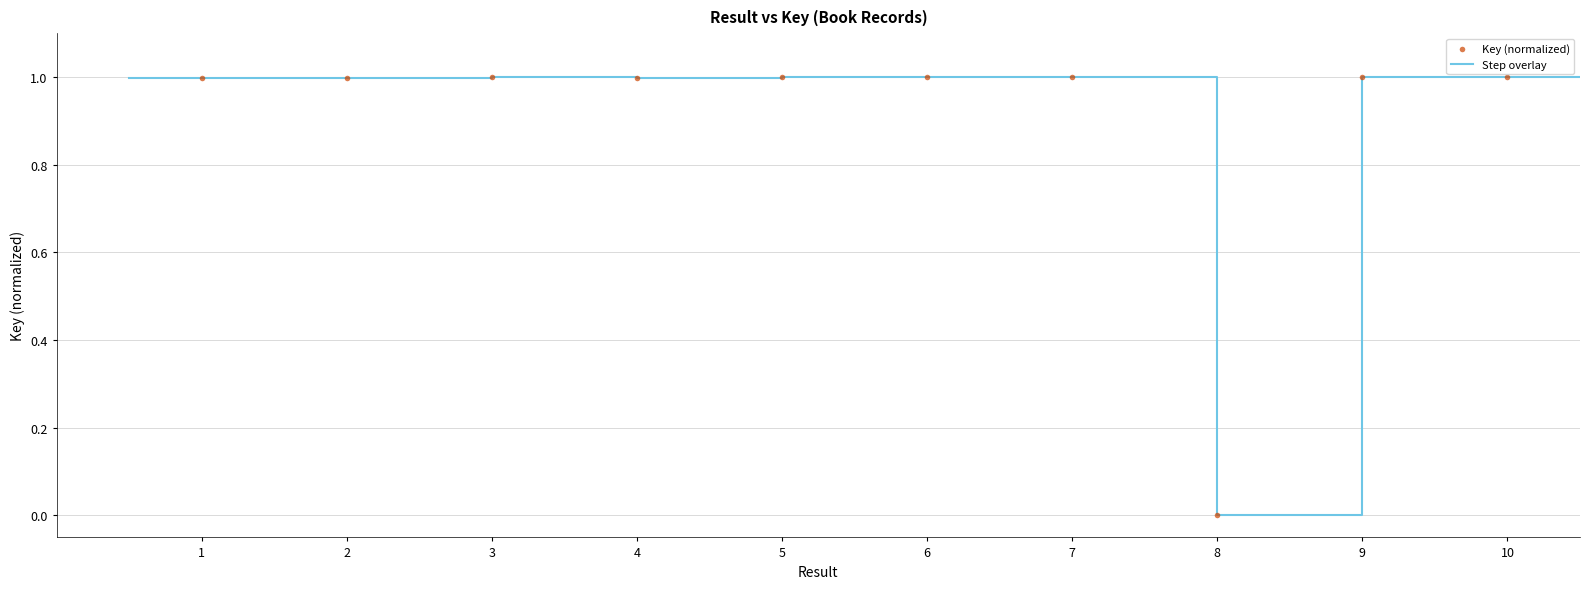

What is the maximum value shown in the chart?

1.0